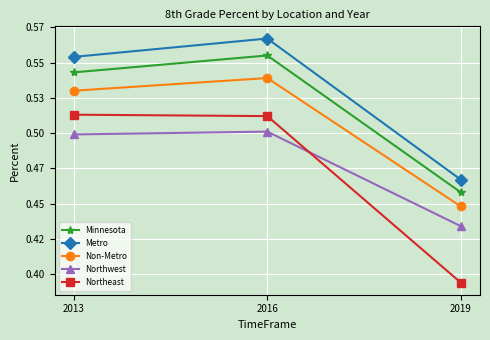

What is the average value of the Northwest series?

0.5